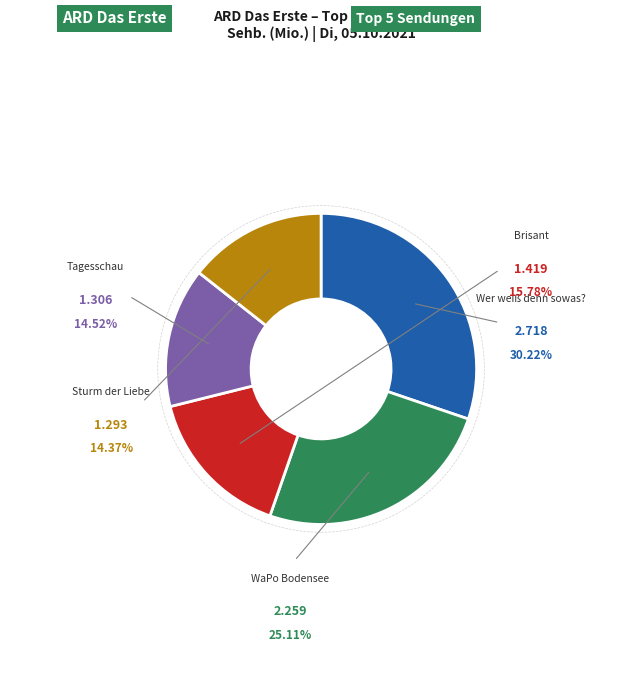

Is there any slice that represents more than half of the pie?

No